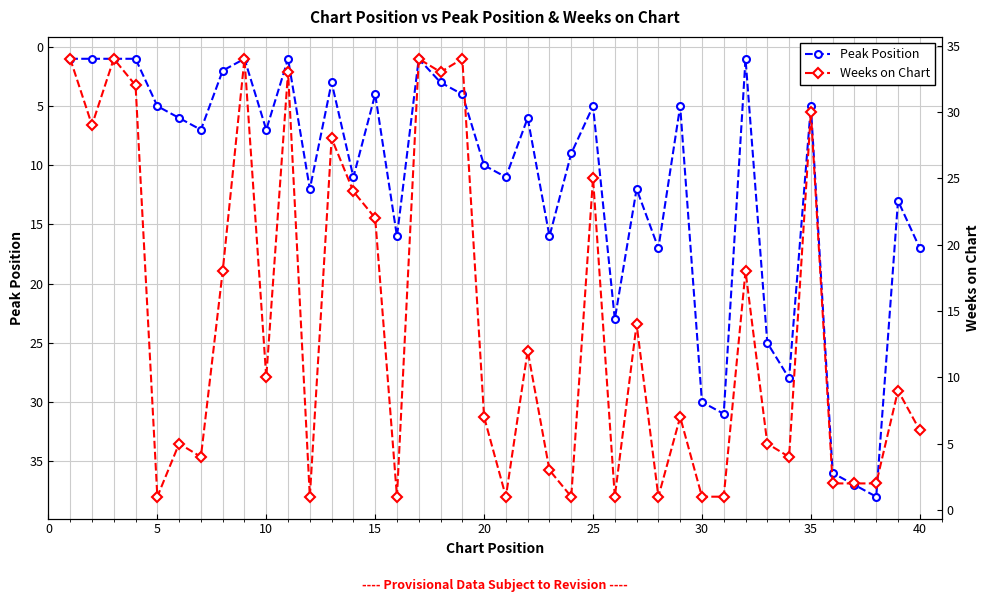

Reading left to right, extract all data points from this chart.

Peak Position: 1	1	1	1	5	6	7	2	1	7	1	12	3	11	4	16	1	3	4	10	11	6	16	9	5	23	12	17	5	30	31	1	25	28	5	36	37	38	13	17
Weeks on Chart: 34	29	34	32	1	5	4	18	34	10	33	1	28	24	22	1	34	33	34	7	1	12	3	1	25	1	14	1	7	1	1	18	5	4	30	2	2	2	9	6